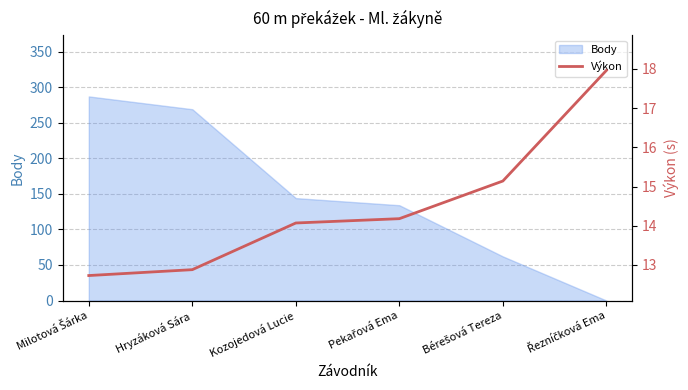

What is the change in value from Pekařová Ema to Bérešová Tereza?

+1.0